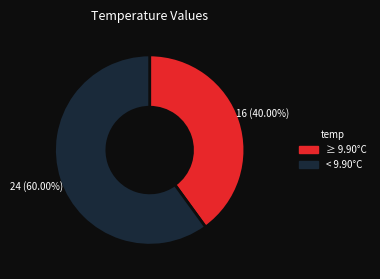

How many segments does this pie chart have?

2